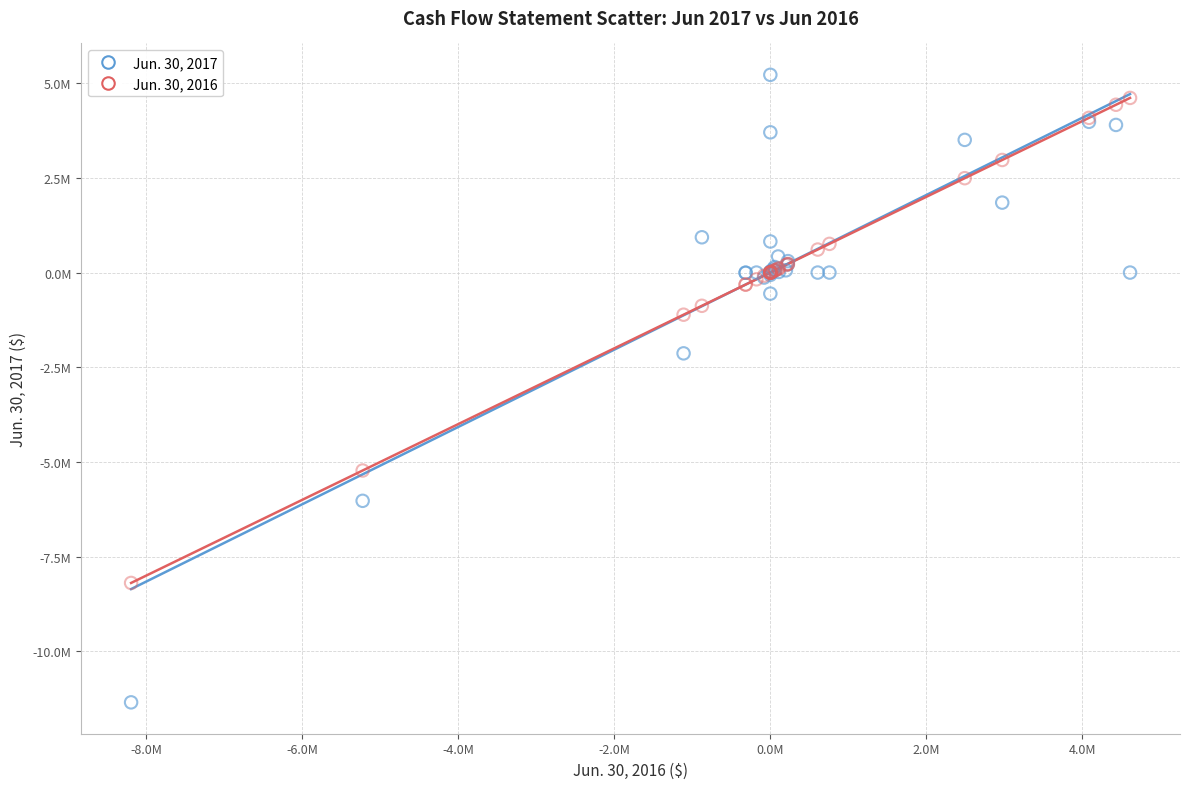

What are all the series names shown in the legend?

Jun. 30, 2017, Jun. 30, 2016